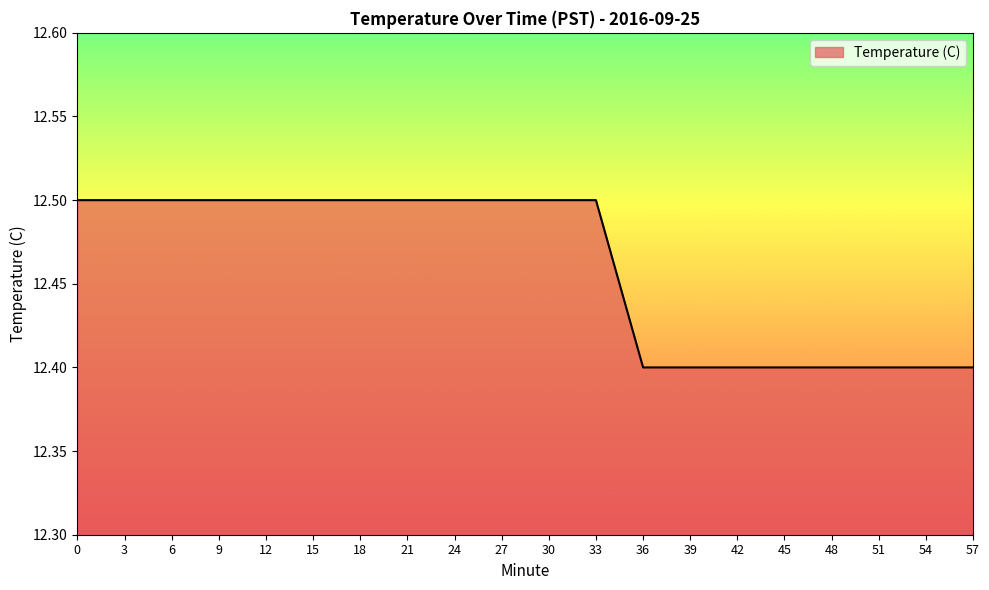

What is the sum of the values at 18 and 0?

25.0